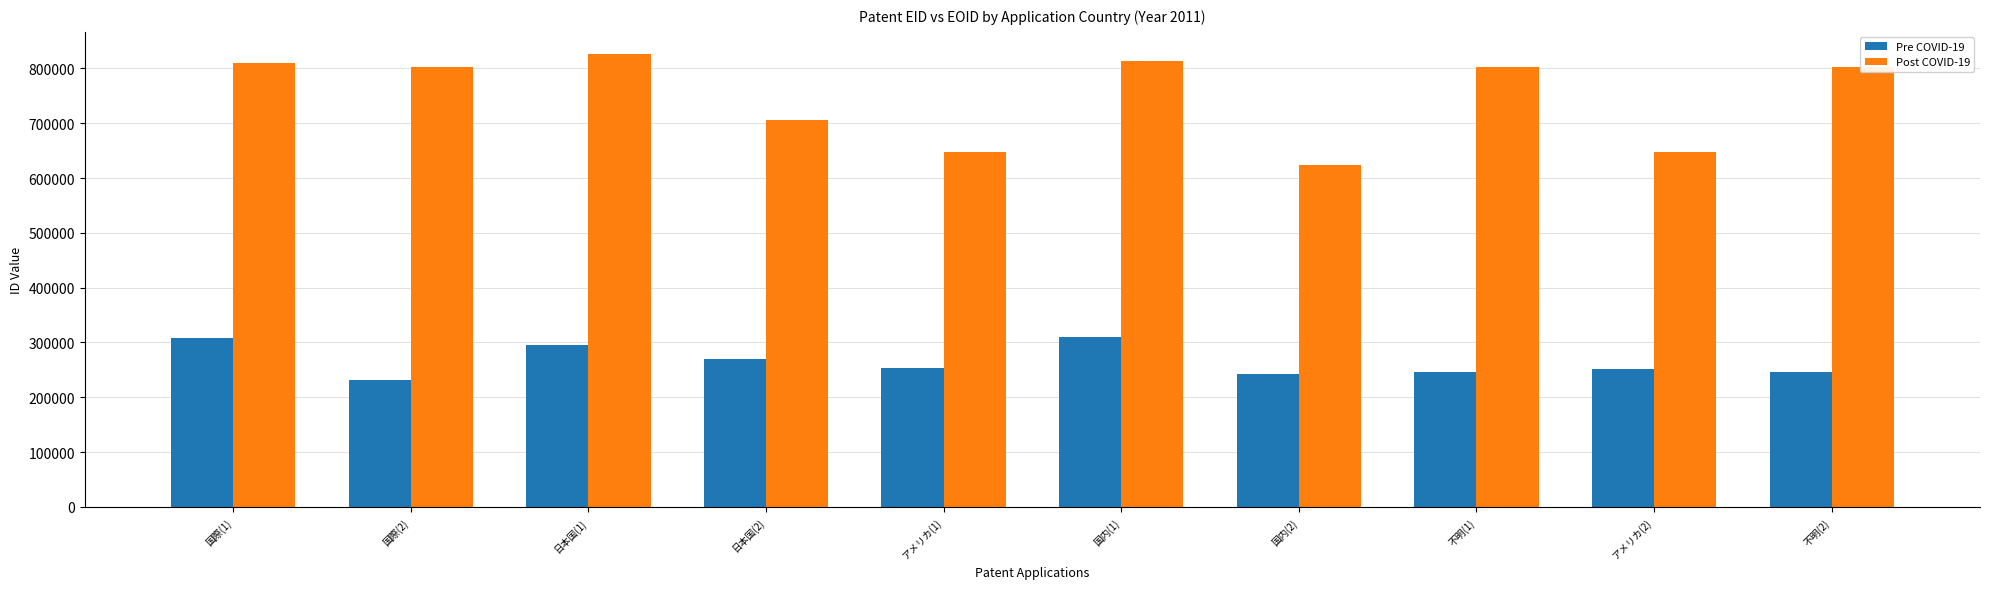

What is the spread (max minus min) of values at 国内(1)?

503757